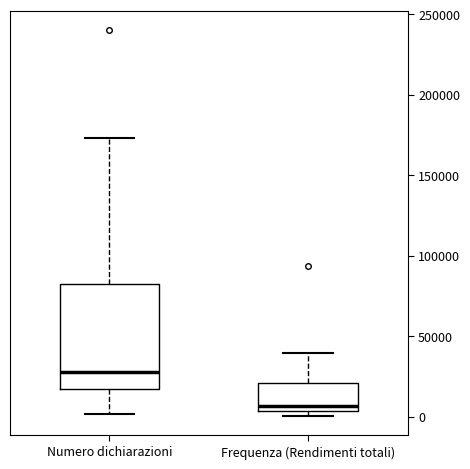

Which box has the highest median line?

Numero dichiarazioni